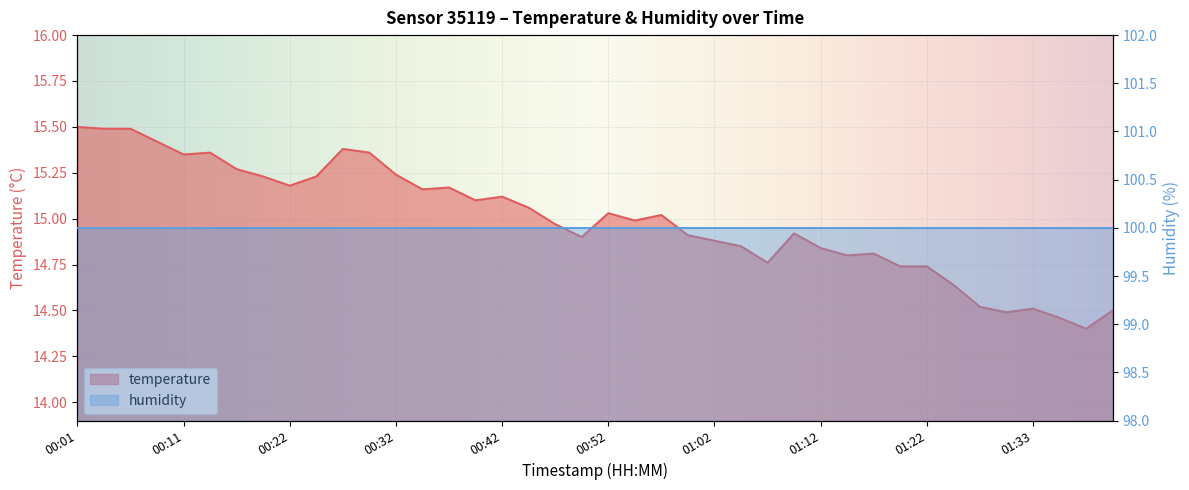

What is the difference between the maximum and second lowest values?

1.0